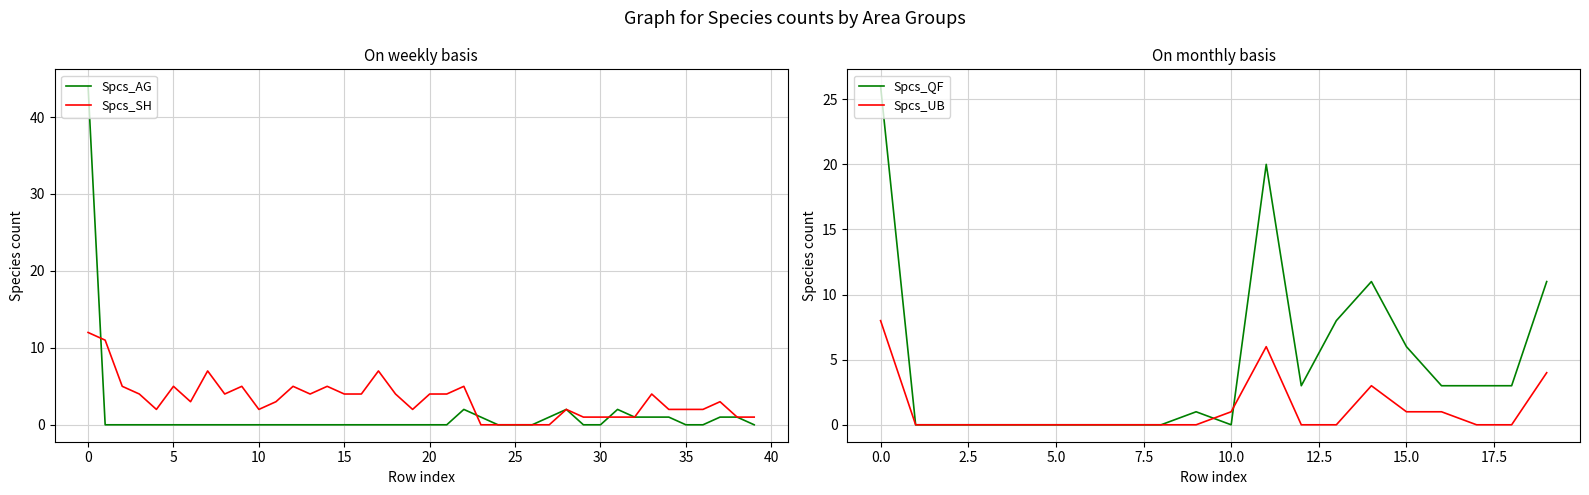

Is it true that Spcs_AG equals 0 at 12?

True